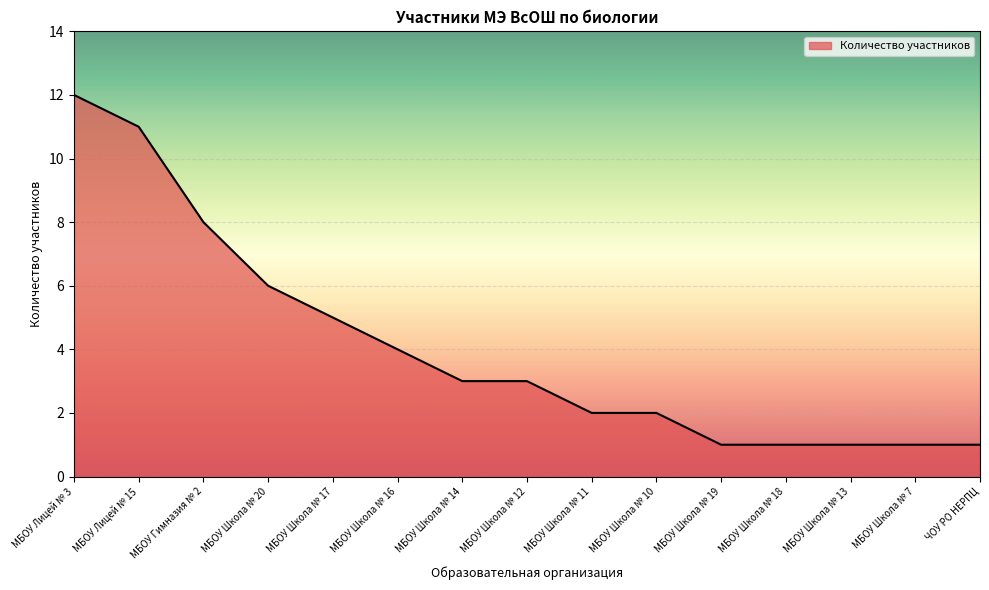

What position from the left is МБОУ Школа № 13?

13